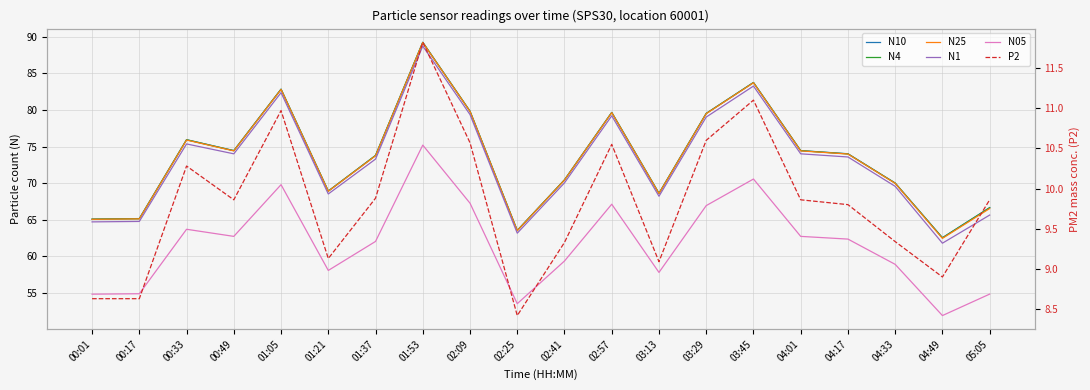

List the labels in order of N1 value, smallest first.

04:49, 02:25, 00:01, 00:17, 05:05, 03:13, 01:21, 04:33, 02:41, 01:37, 04:17, 00:49, 04:01, 00:33, 03:29, 02:57, 02:09, 01:05, 03:45, 01:53